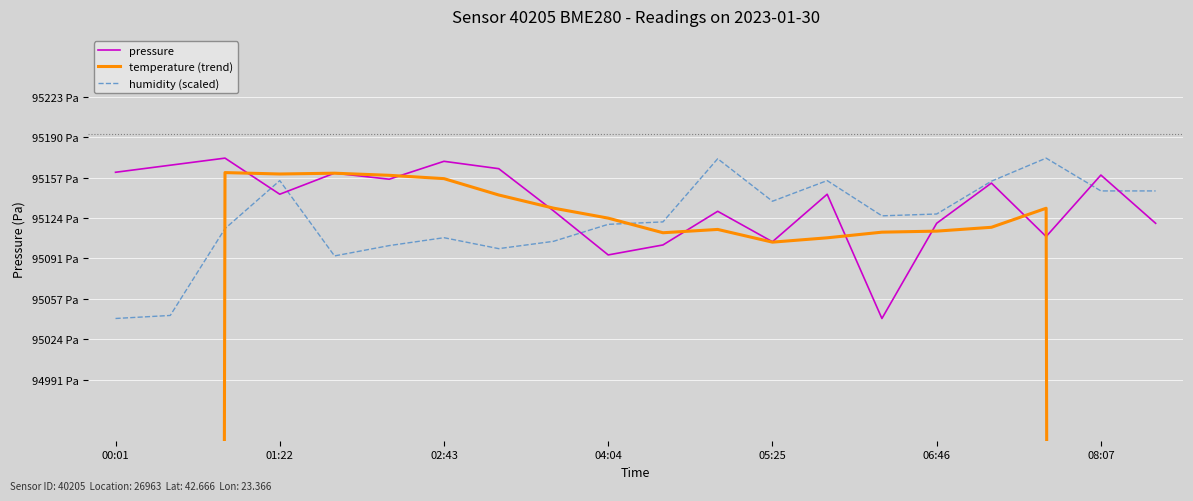

Reading right to left, what are all the values shown in this chart?

pressure: 95119.8	95159.3	95109.0	95152.7	95119.8	95041.9	95143.6	95104.7	95129.6	95102.1	95093.9	95130.0	95164.5	95170.5	95155.9	95160.8	95143.6	95173.1	95167.3	95161.6
temperature (trend): 57077.6	76108.2	95132.1	95116.5	95113.4	95112.6	95107.9	95104.4	95114.8	95112.1	95124.0	95132.2	95143.0	95156.4	95159.1	95160.8	95160.2	95161.3	76129.1	57100.4
humidity (scaled): 95146.3	95146.3	95173.1	95154.2	95127.4	95125.9	95154.7	95137.8	95172.6	95121.0	95119.0	95105.1	95099.1	95108.0	95101.6	95093.1	95154.7	95115.5	95044.4	95041.9